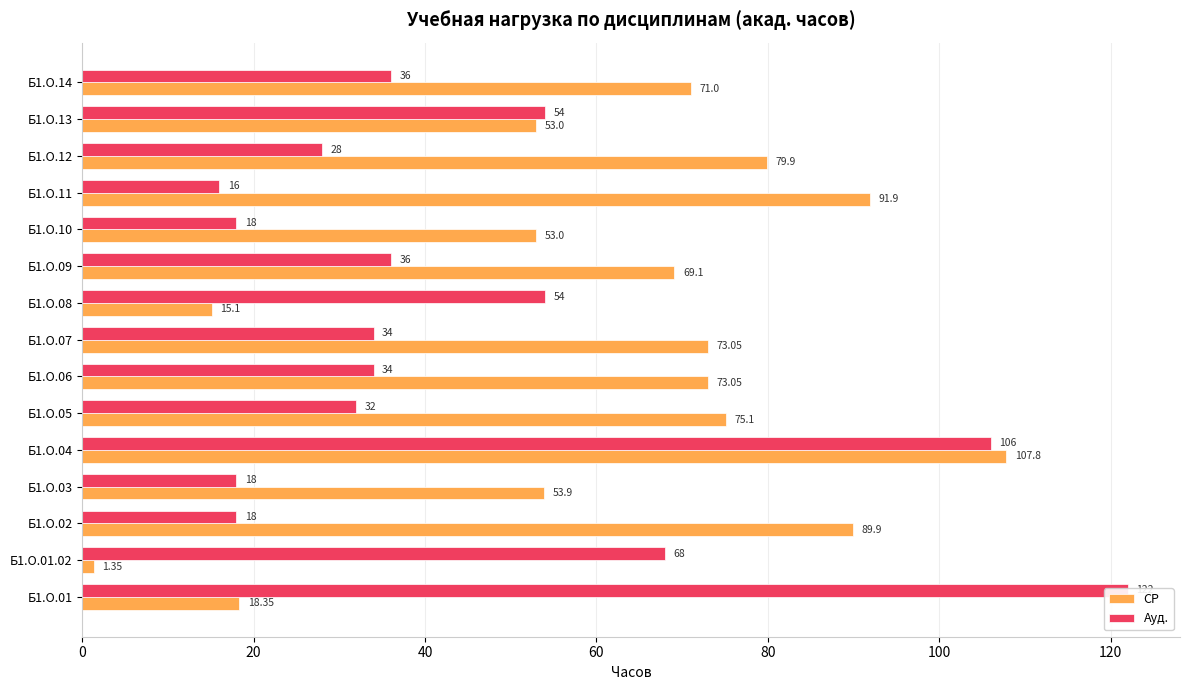

List the series in order of their peak value, highest first.

Ауд., СР